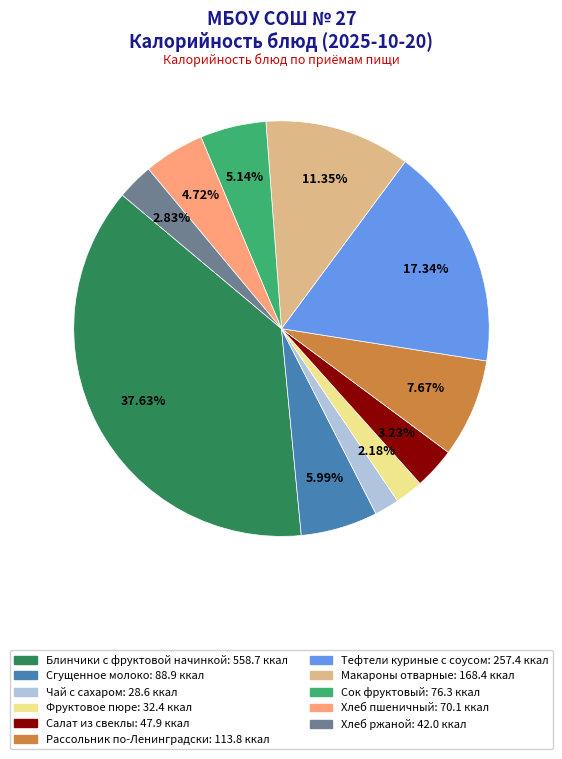

Is it true that Хлеб пшеничный is 5% of the pie?

True